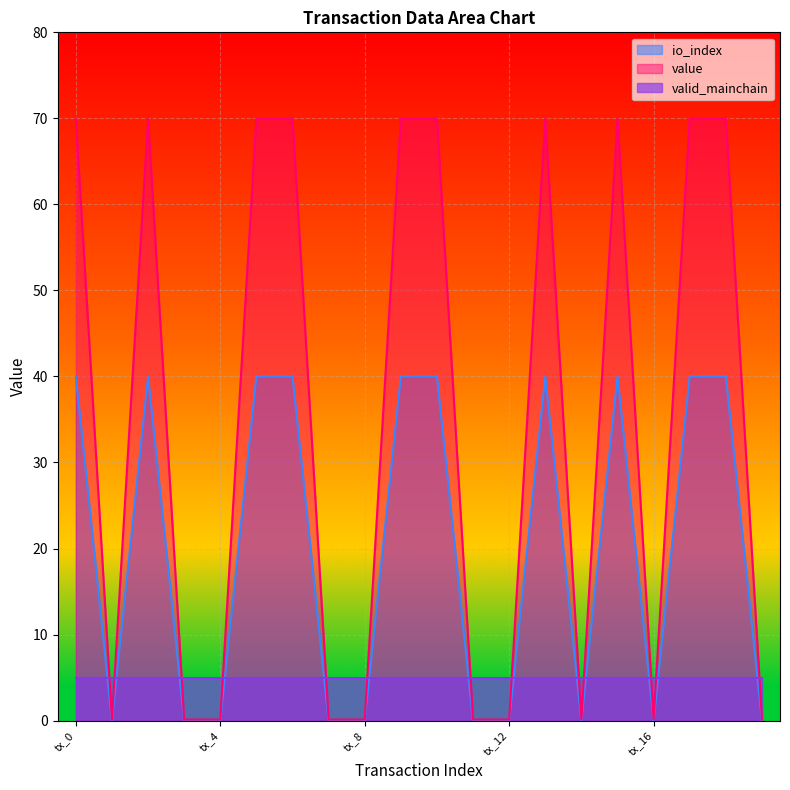

Is it true that value equals 40.6 at tx_9?

False